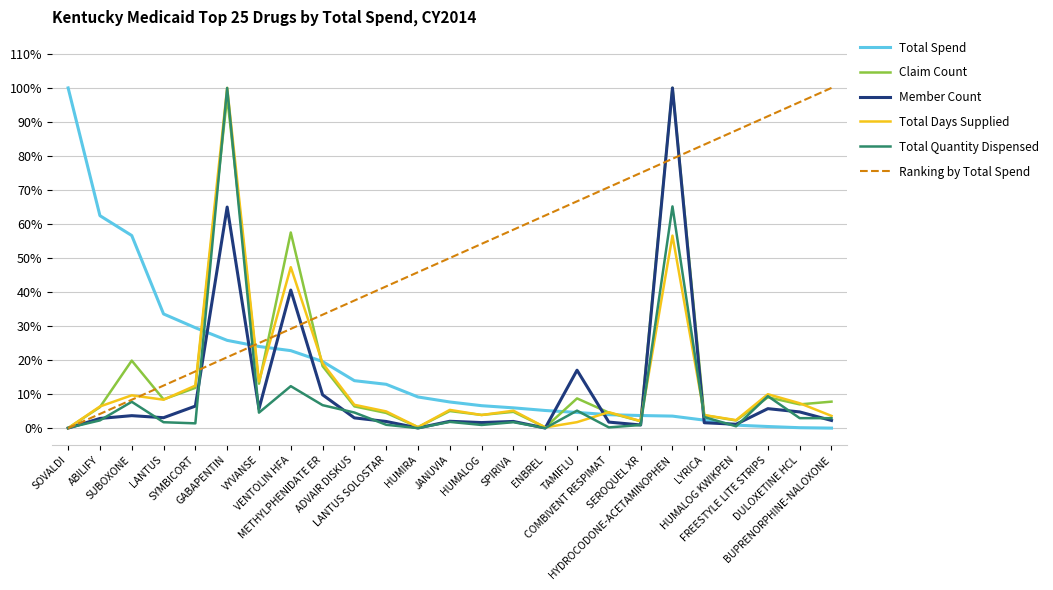

What is the greatest value displayed?

100.0